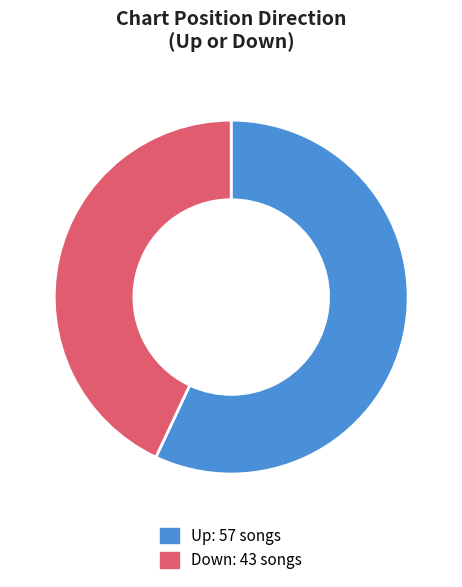

How many segments does this pie chart have?

2